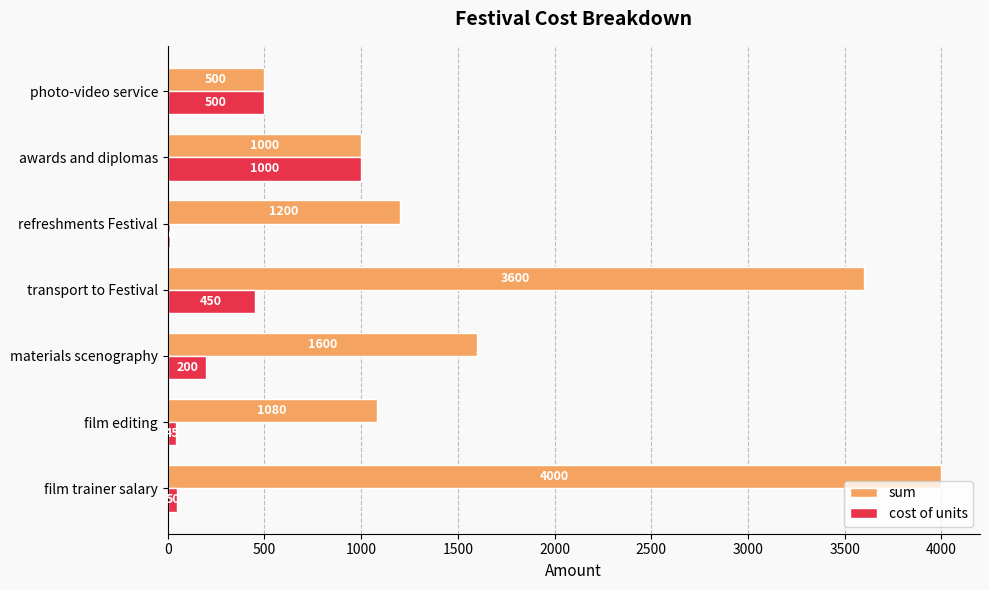

Which series has the largest range (max minus min)?

sum